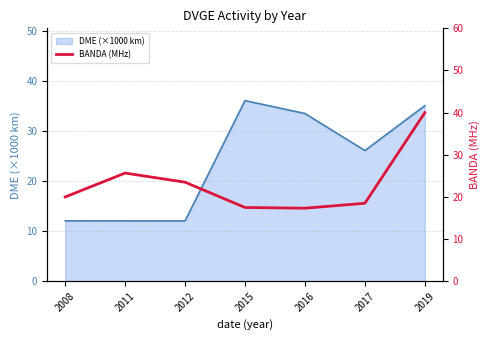

What is the minimum value shown in the chart?

17.3